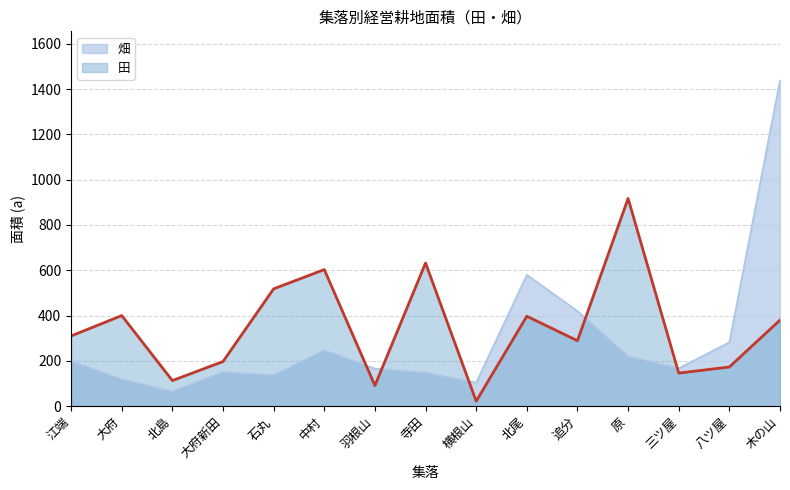

Is the value of 畑 at 原 greater than the value of 田 at 寺田?

No